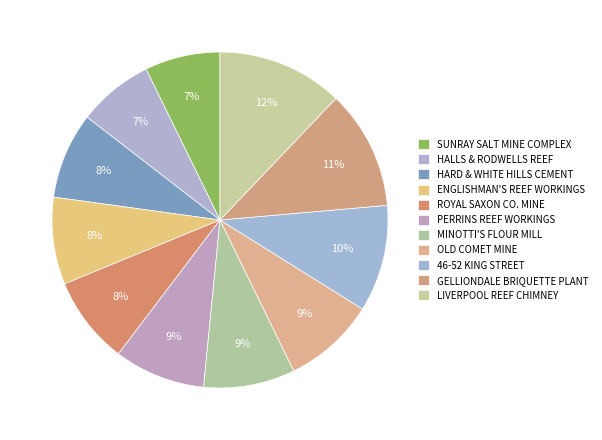

What portion of the pie excludes HALLS & RODWELLS REEF?

92.7%